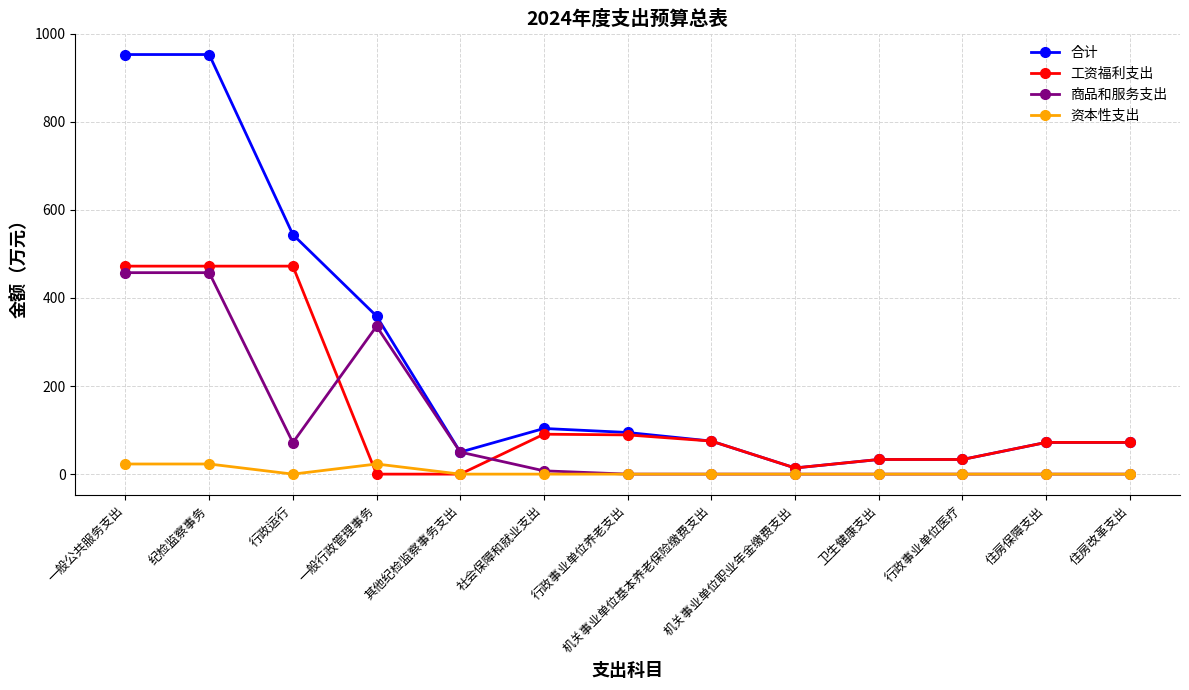

What is the difference between the second highest and second lowest values in the 资本性支出 series?

23.0